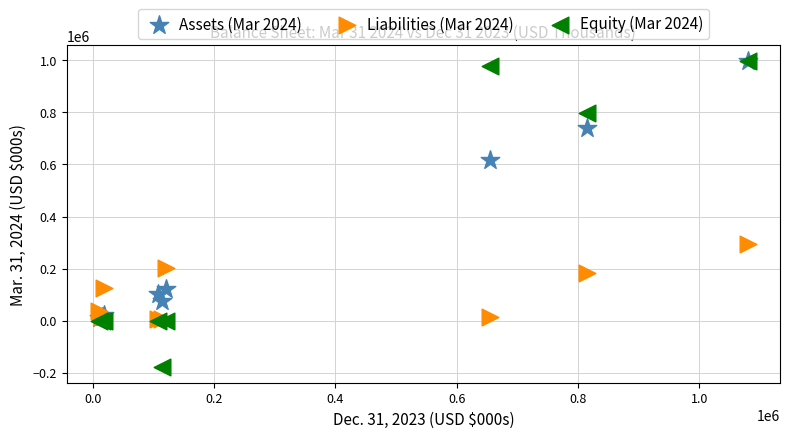

Across all series, what Y value is closest to 409364?

293614